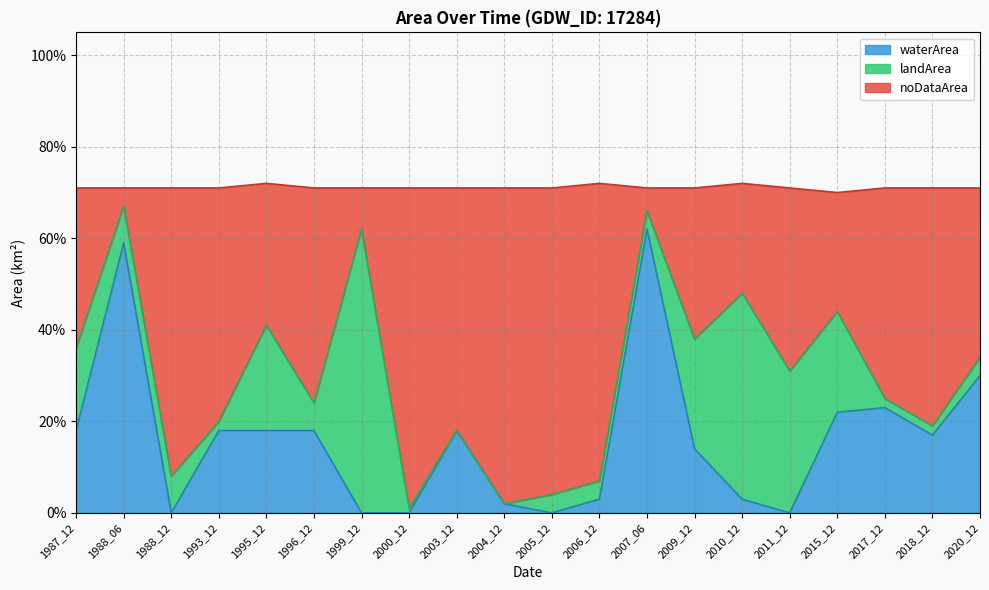

What are all the series names shown in the legend?

waterArea, landArea, noDataArea